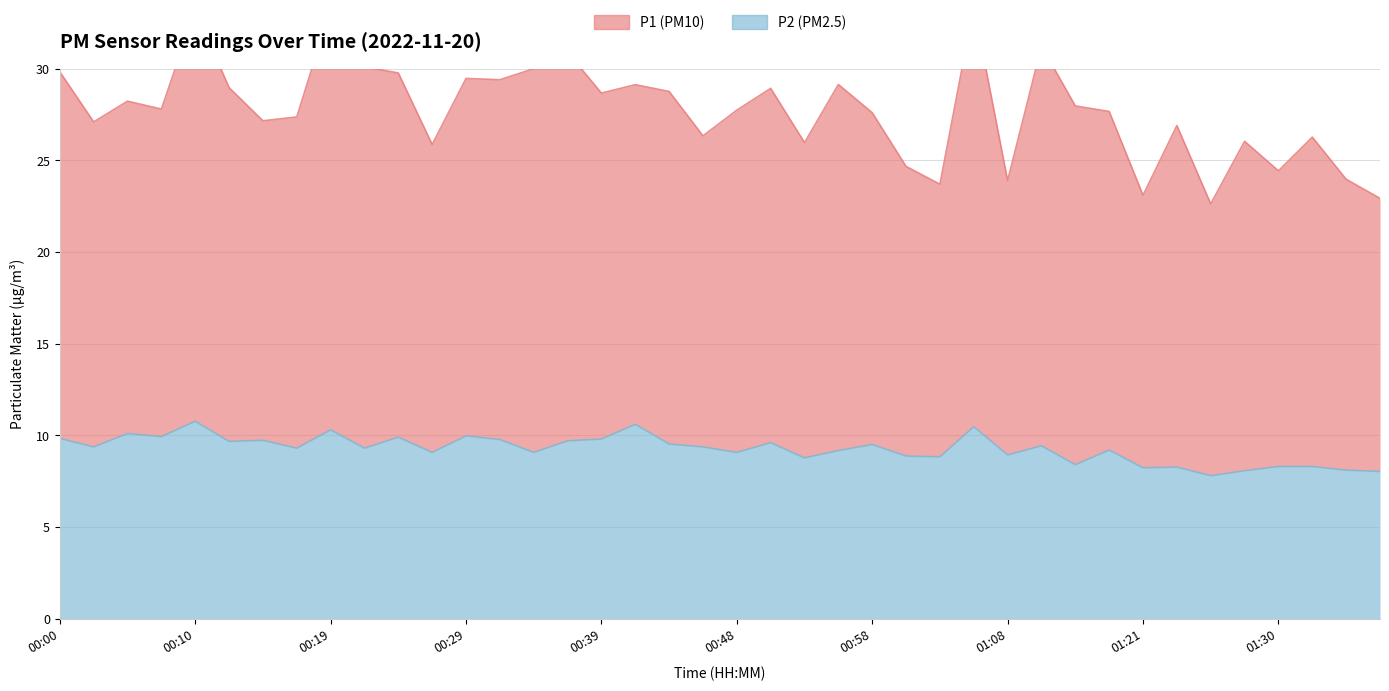

True or false: there are more than 1 points higher than both neighbors.

True